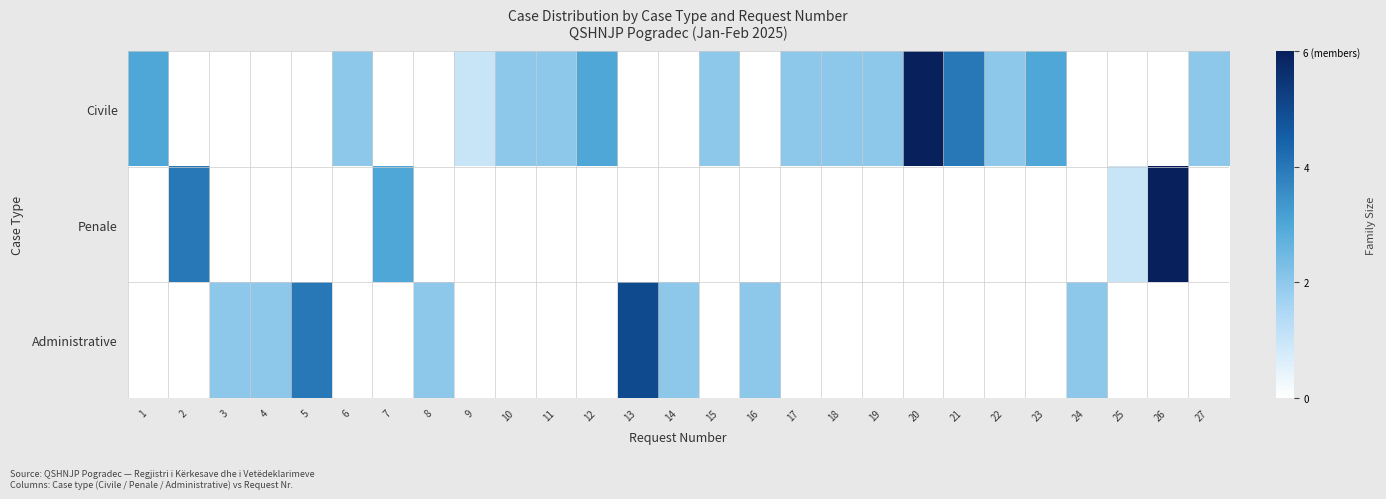

At how many categories does at least one series exceed 5?

2